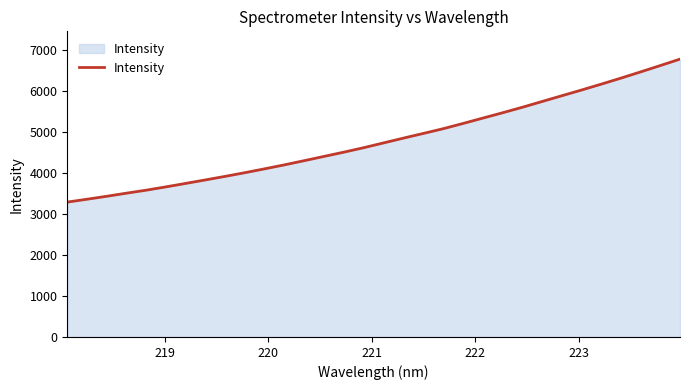

What is the greatest value displayed?

6782.1